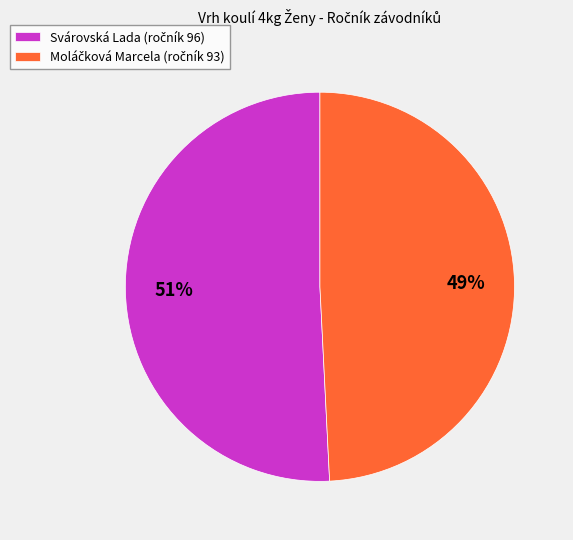

Does any single category account for the majority?

Yes